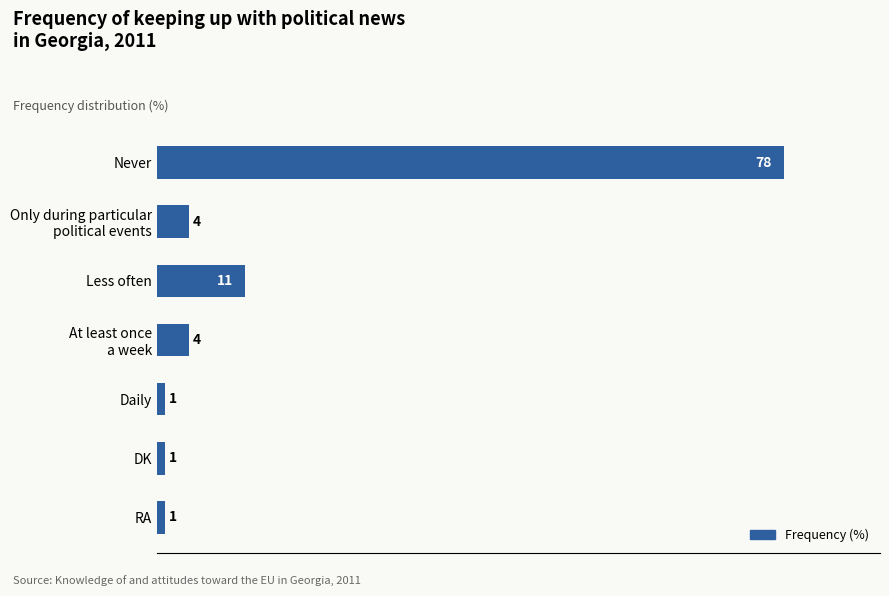

What is the greatest value displayed?

78